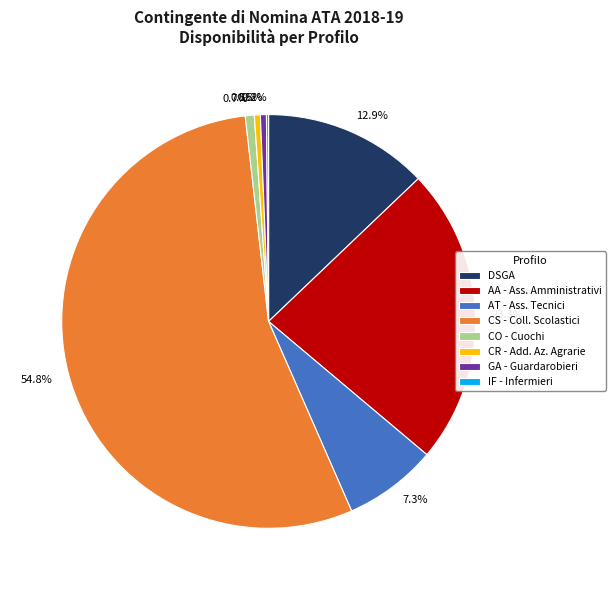

What is the ratio of the value at CO - Cuochi to the value at CR - Add. Az. Agrarie?

1.5